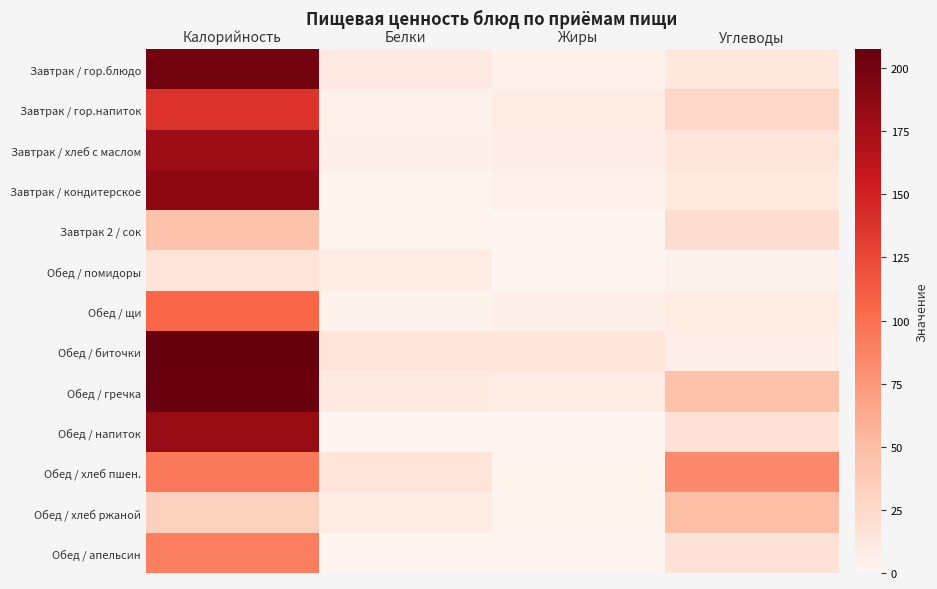

Between Углеводы and Белки, which is larger?

Углеводы